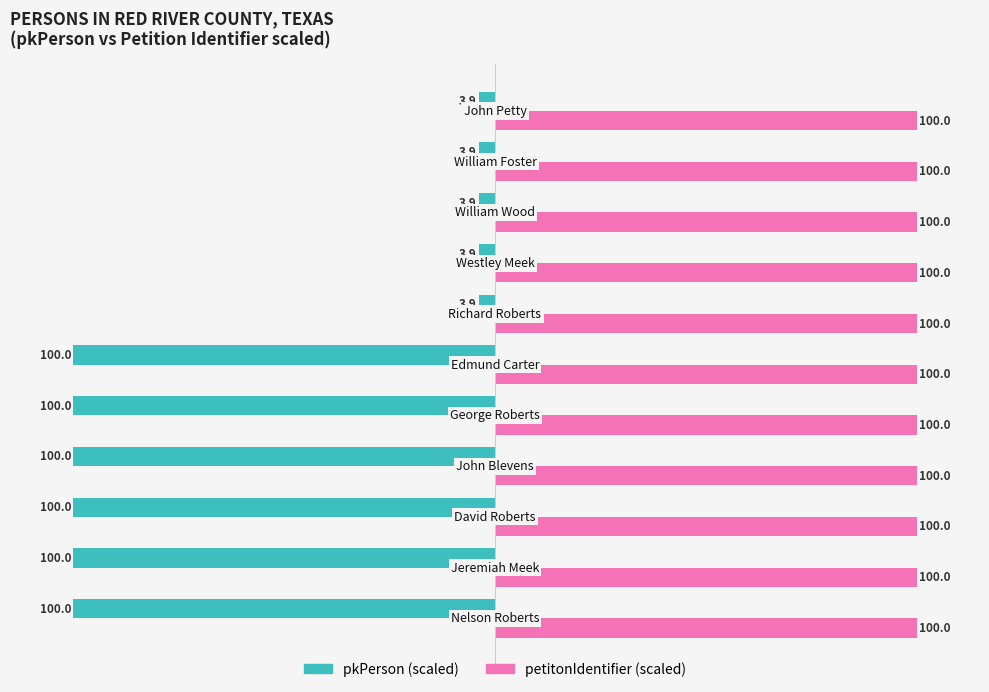

What is the minimum value shown in the chart?

-100.0